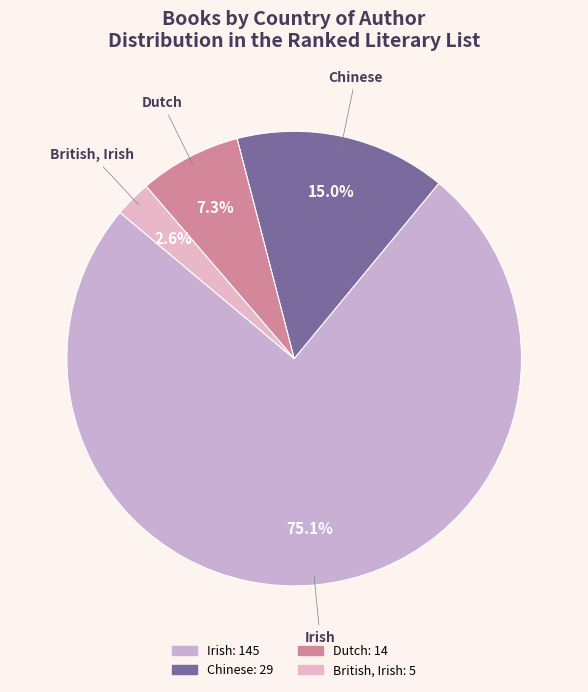

What percentage is the Irish slice, to the nearest percent?

75%